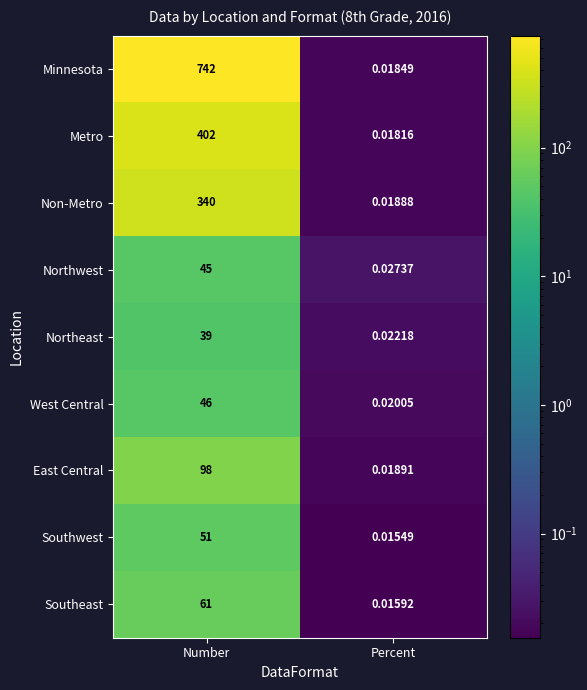

Which category has the lowest value across all series?

Percent